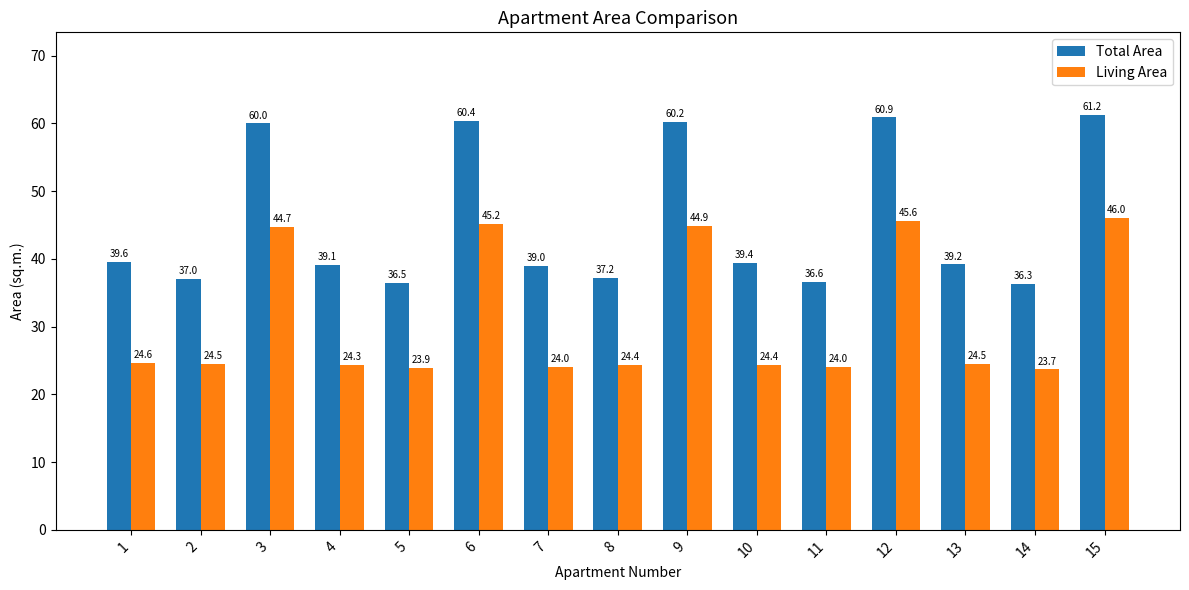

What is the total value across all series at 11?

60.6